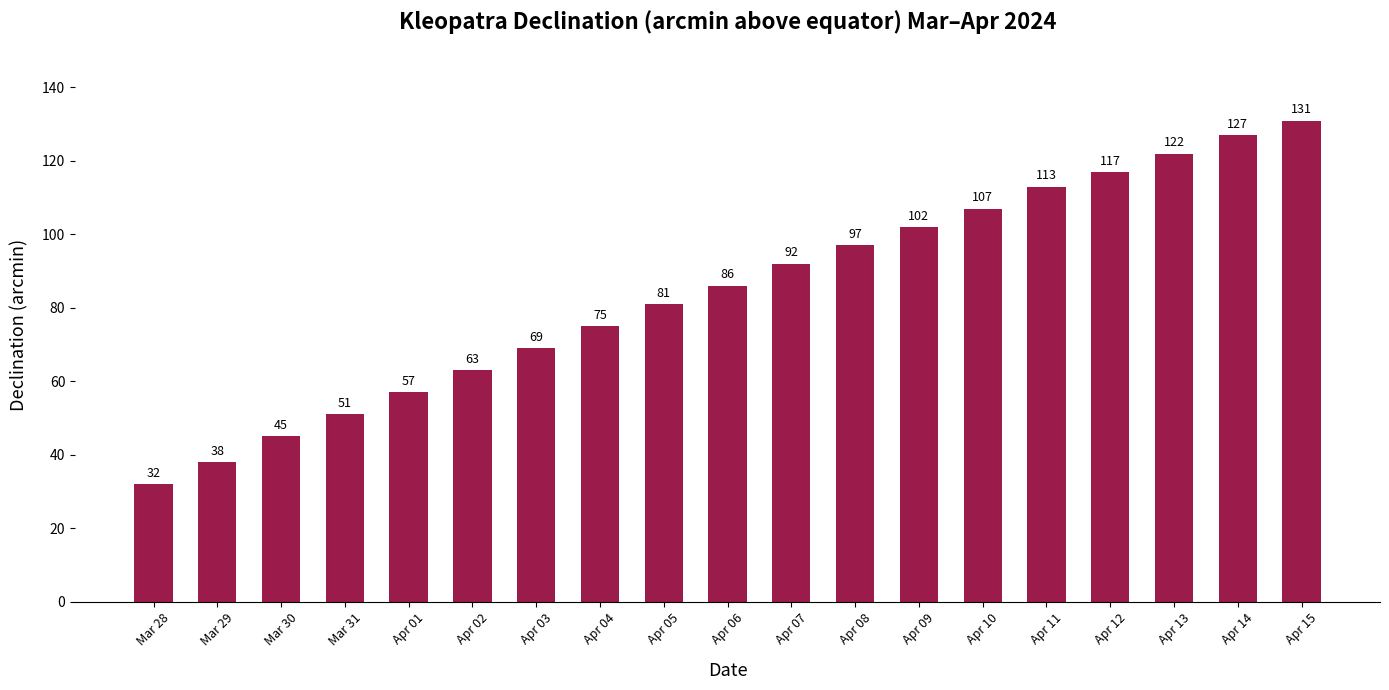

What is the average value?

84